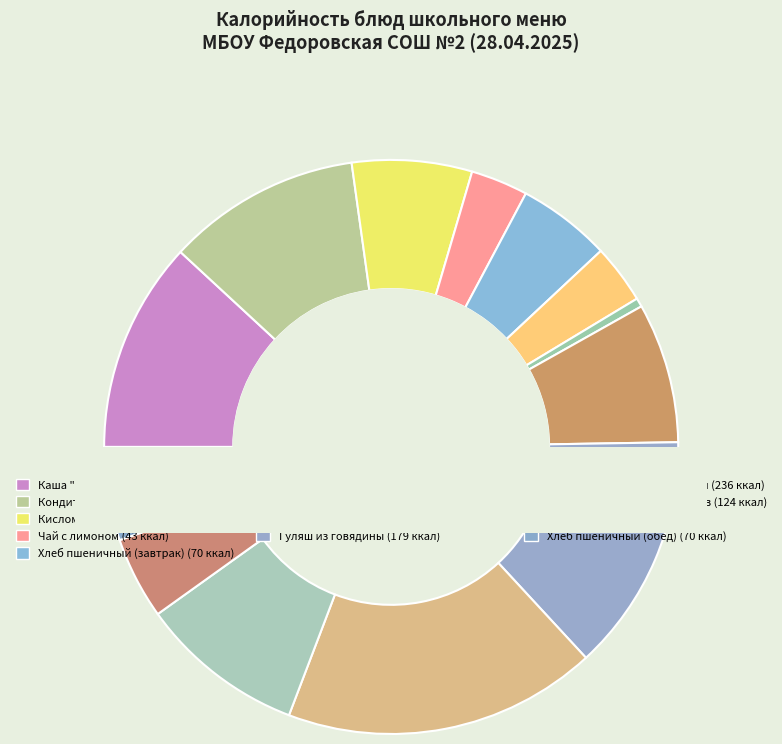

Is there any slice that represents more than half of the pie?

No